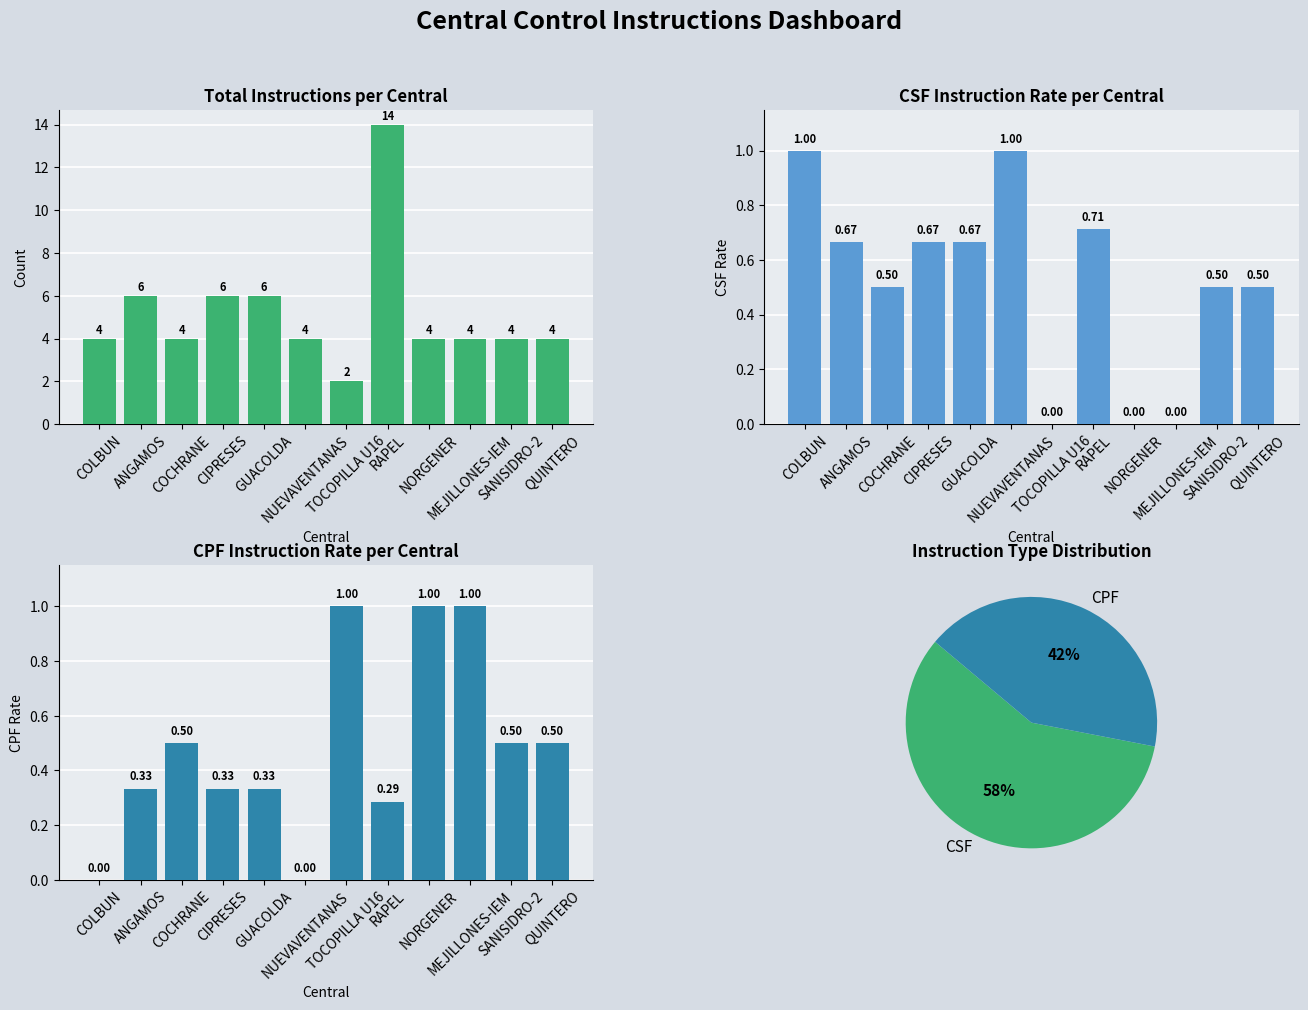

Rank the categories by Total Instructions value from highest to lowest.

RAPEL, ANGAMOS, CIPRESES, GUACOLDA, COLBUN, COCHRANE, NUEVAVENTANAS, NORGENER, MEJILLONES-IEM, SANISIDRO-2, QUINTERO, TOCOPILLA U16